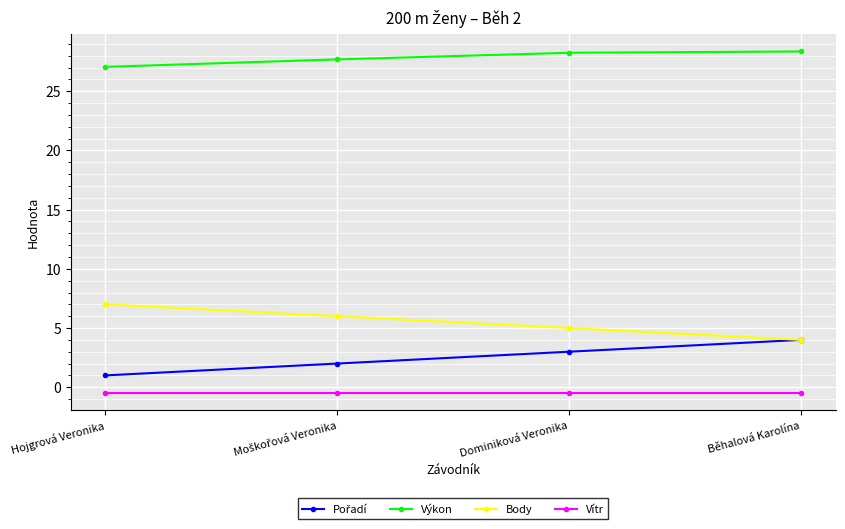

Which series has the largest total across all categories?

Výkon